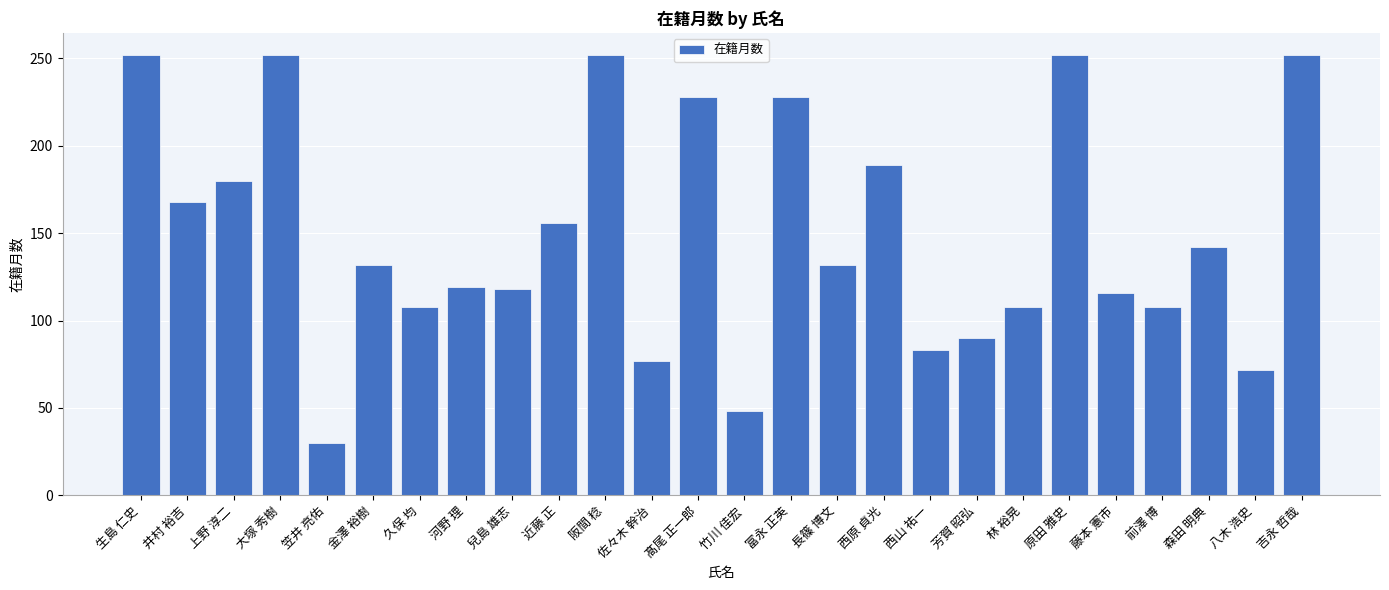

What is the label of the 11th bar from the right?

長篠 博文